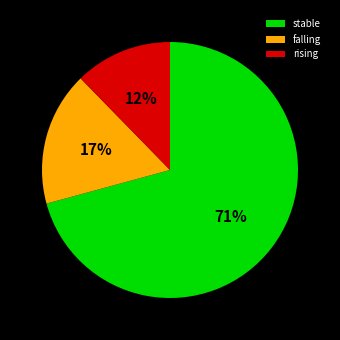

How many segments does this pie chart have?

3